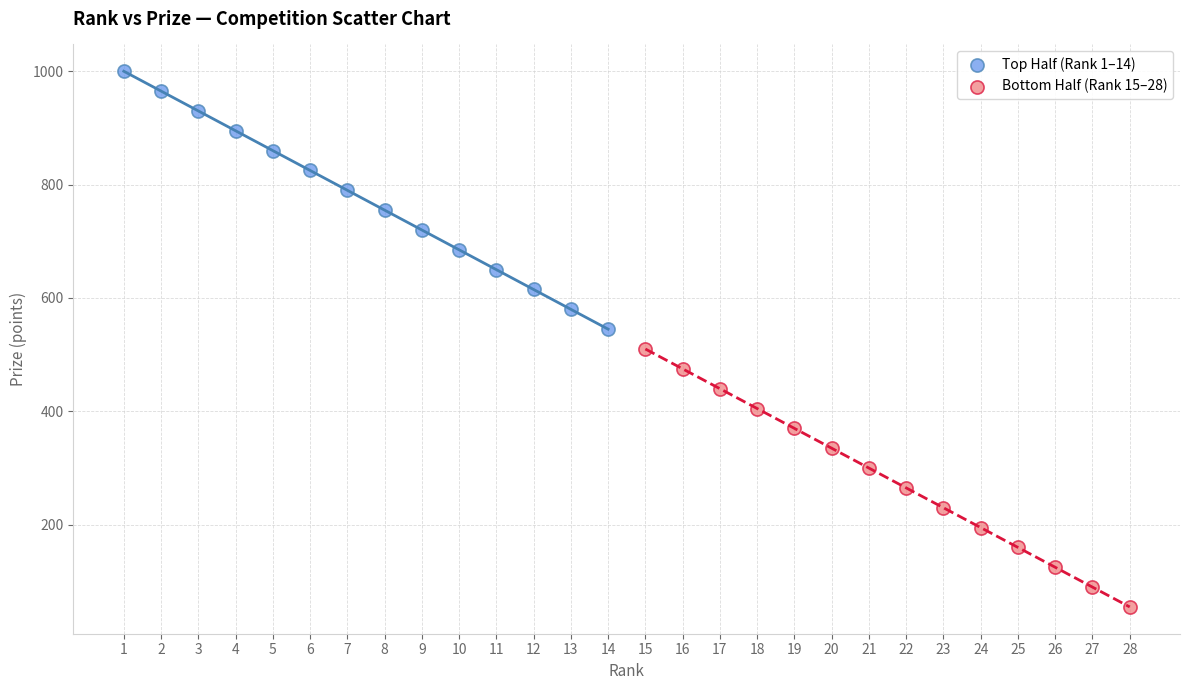

Which series contains the lowest Y value?

Bottom Half (Rank 15–28)